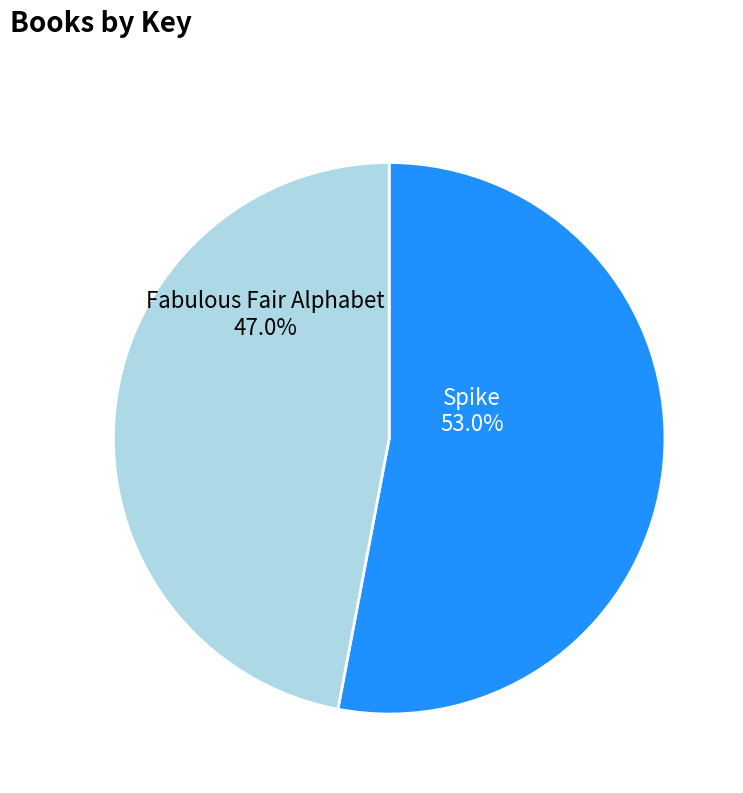

Which has a higher value, Fabulous Fair Alphabet or Spike?

Spike